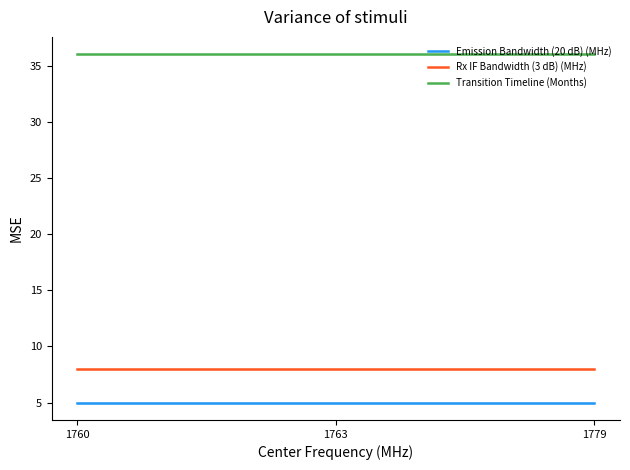

Reading right to left, list all the values displayed in this chart.

Emission Bandwidth (20 dB) (MHz): 5	5	5
Rx IF Bandwidth (3 dB) (MHz): 8	8	8
Transition Timeline (Months): 36	36	36